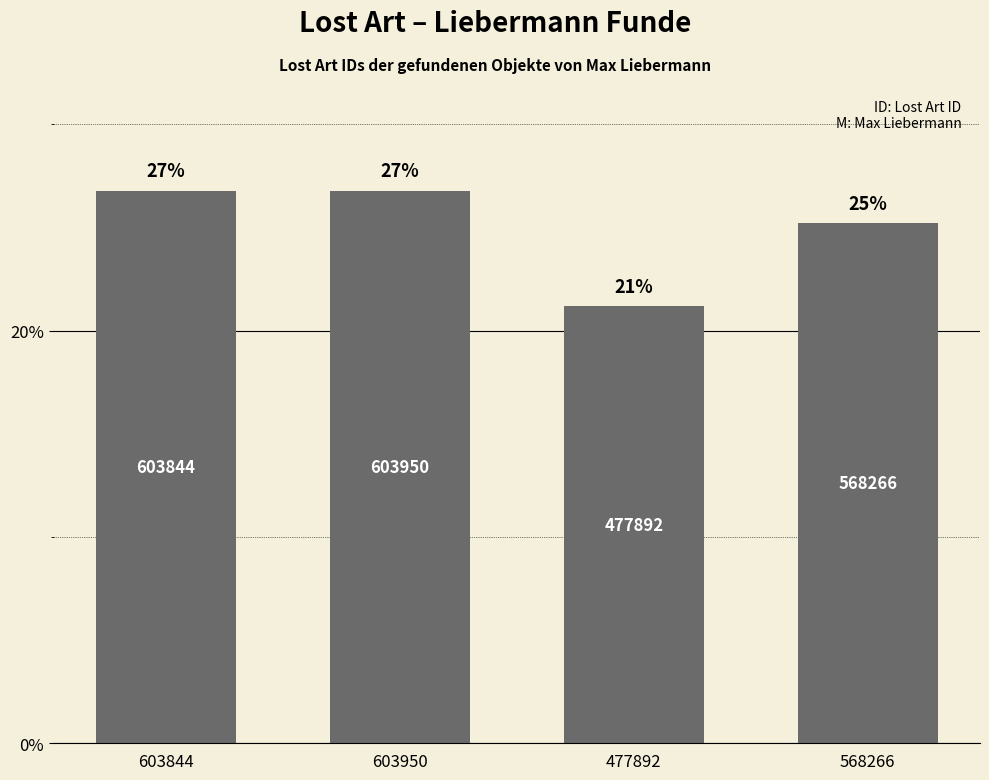

Are the bars horizontal?

No